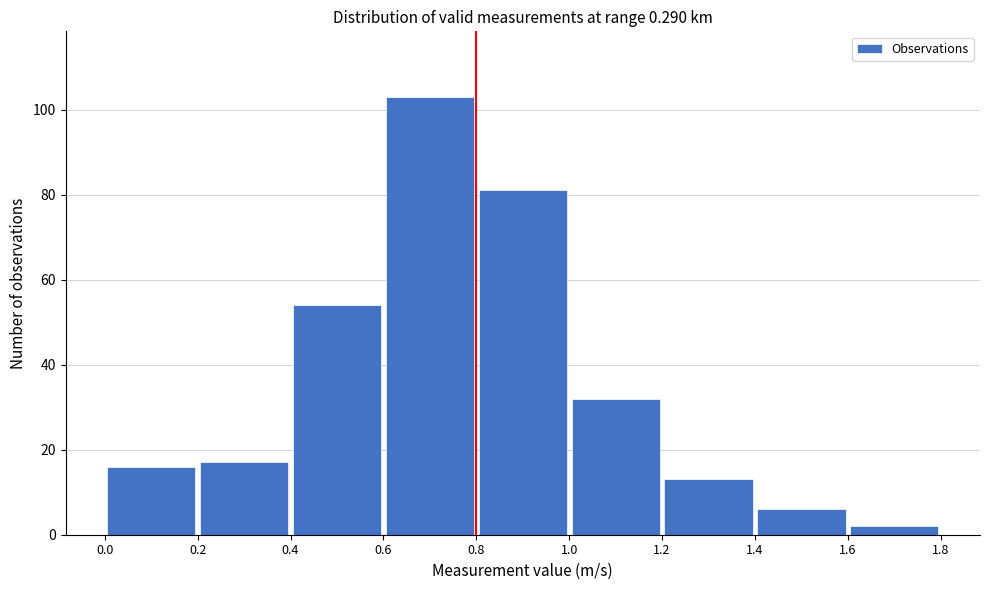

Reading left to right, list every bar in this chart as the range it spans on the x-axis followed by its height. The values are not printed on the chart, so give them approximately, as read against the axis.

0.0 to 0.2: 16
0.2 to 0.4: 18
0.4 to 0.6: 54
0.6 to 0.8: 104
0.8 to 1.0: 82
1.0 to 1.2: 32
1.2 to 1.4: 14
1.4 to 1.6: 6
1.6 to 1.8: 2